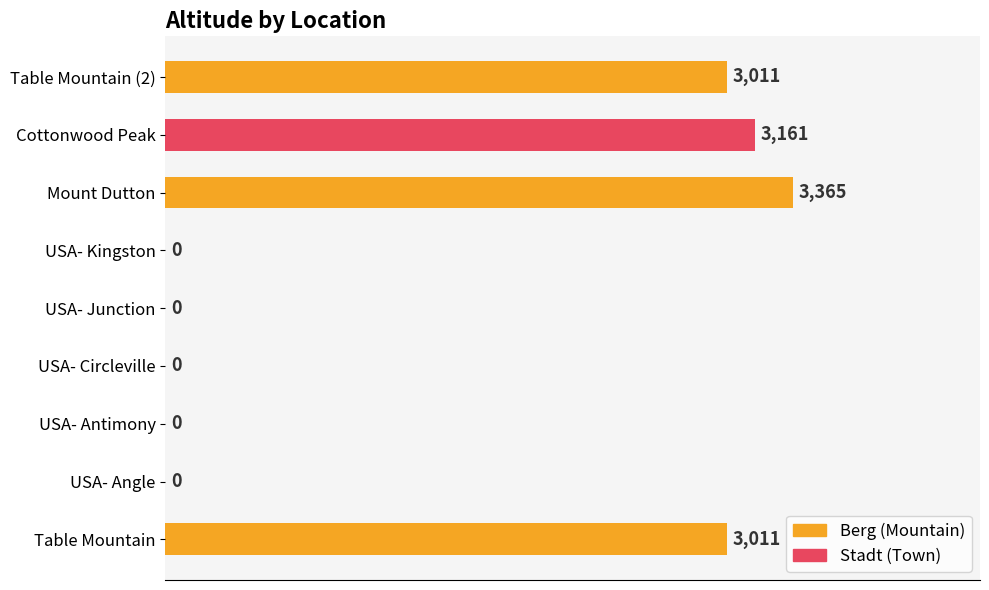

Does the chart contain stacked bars?

No